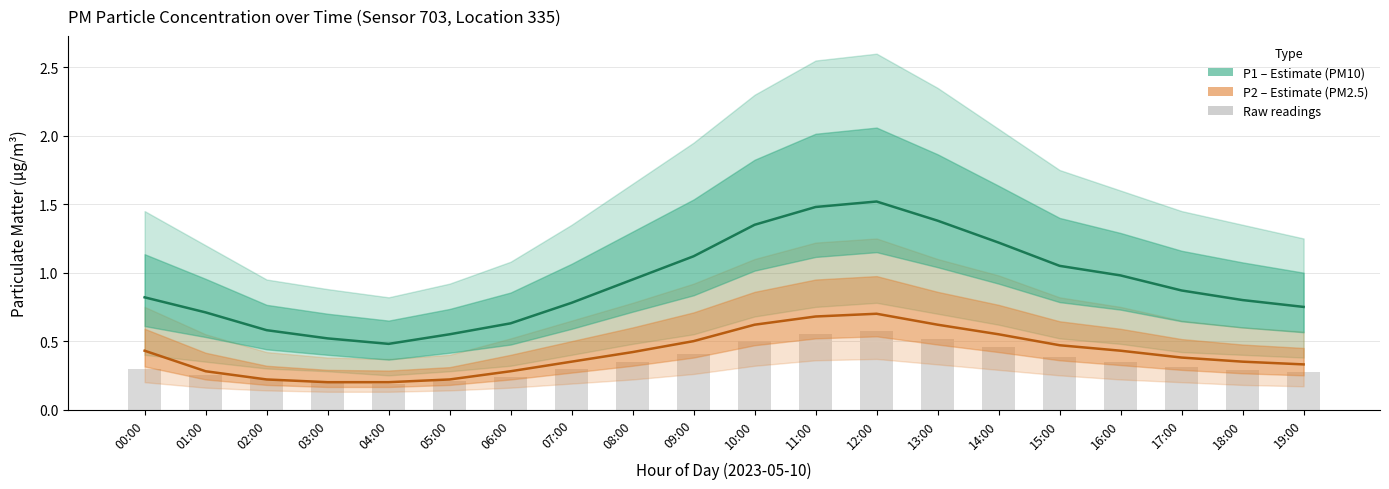

What are all the series names shown in the legend?

P1 (PM10 estimate), P2 (PM2.5 estimate), Raw readings